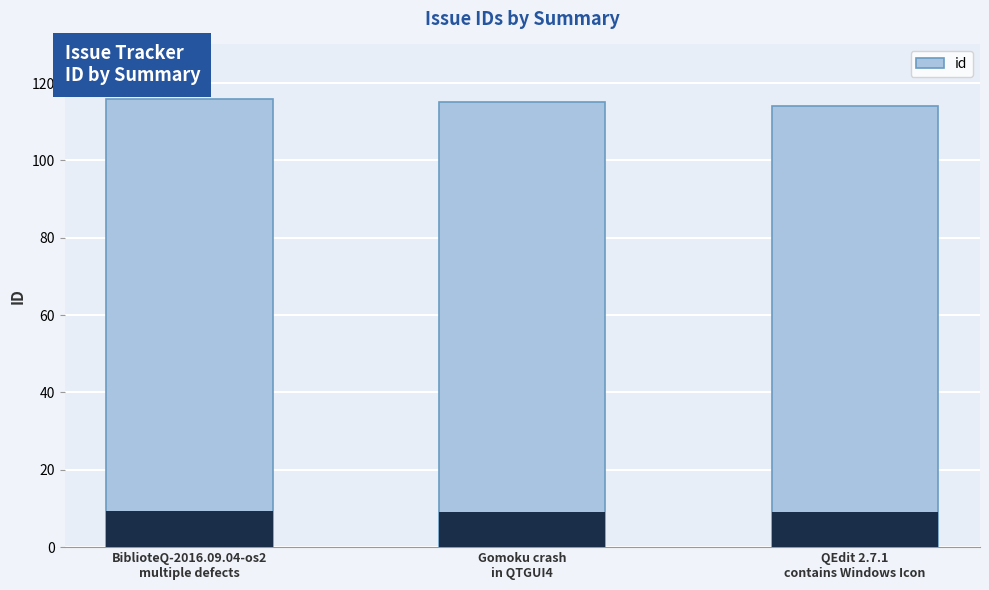

Does the chart contain stacked bars?

No